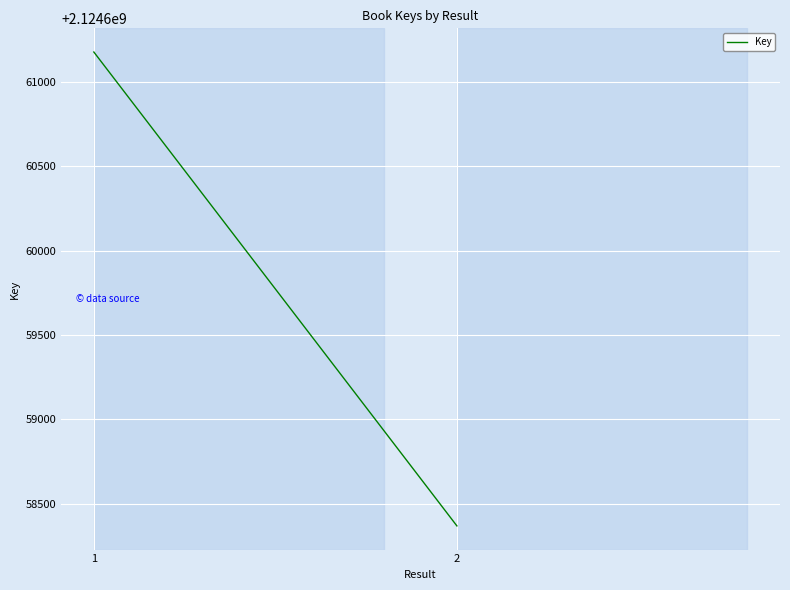

How many lines are shown in the chart?

1